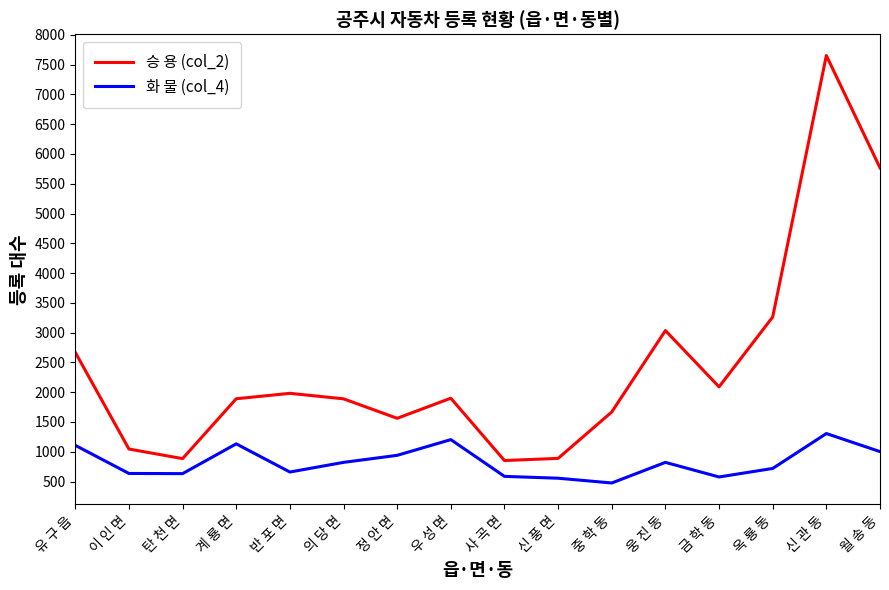

At which category is the sum across all series the highest?

신 관 동